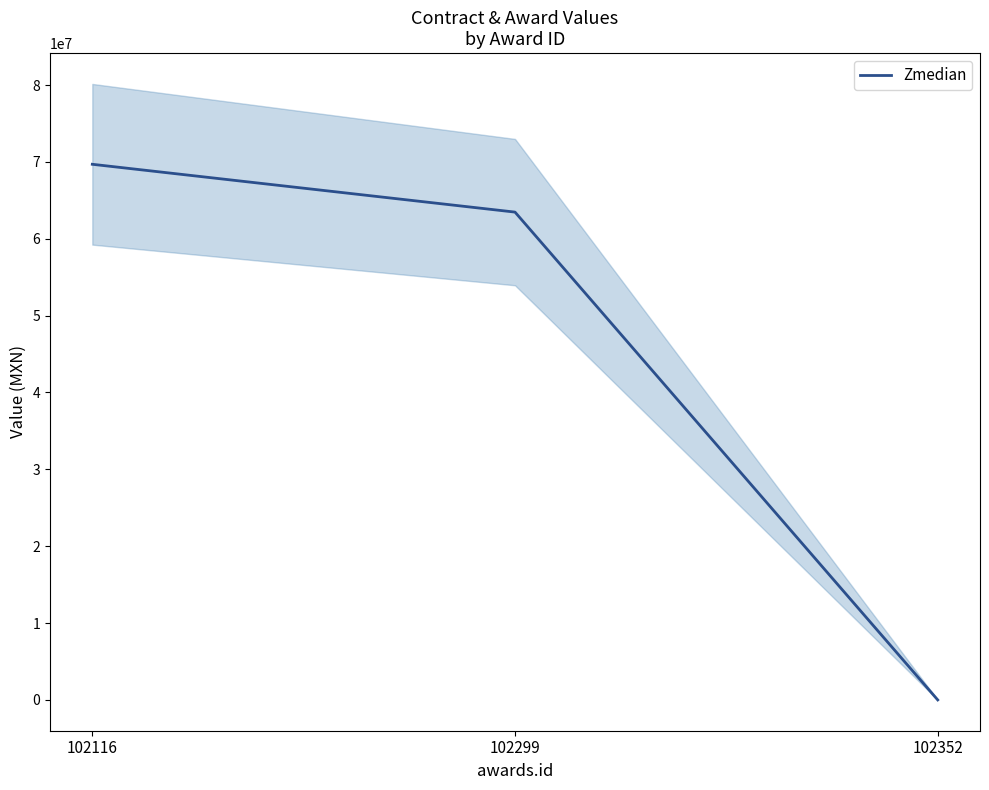

Between 102299 and 102352, which is larger?

102299